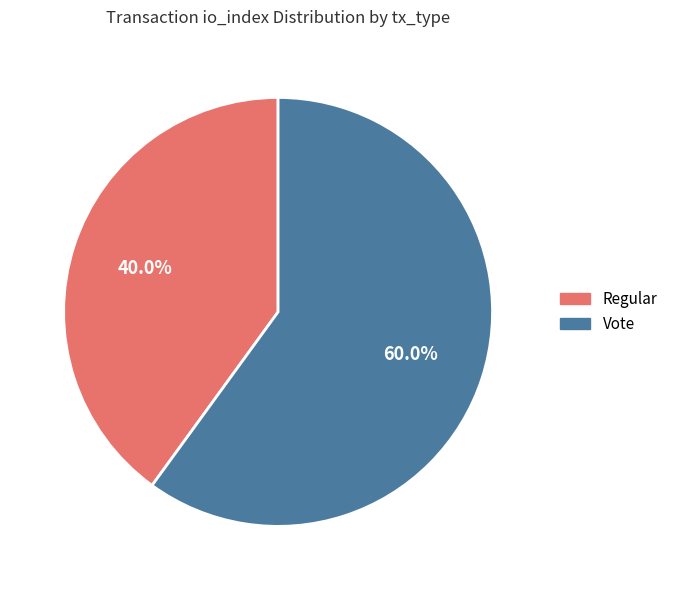

Approximately how many times larger is the value at Regular compared to Vote?

0.7